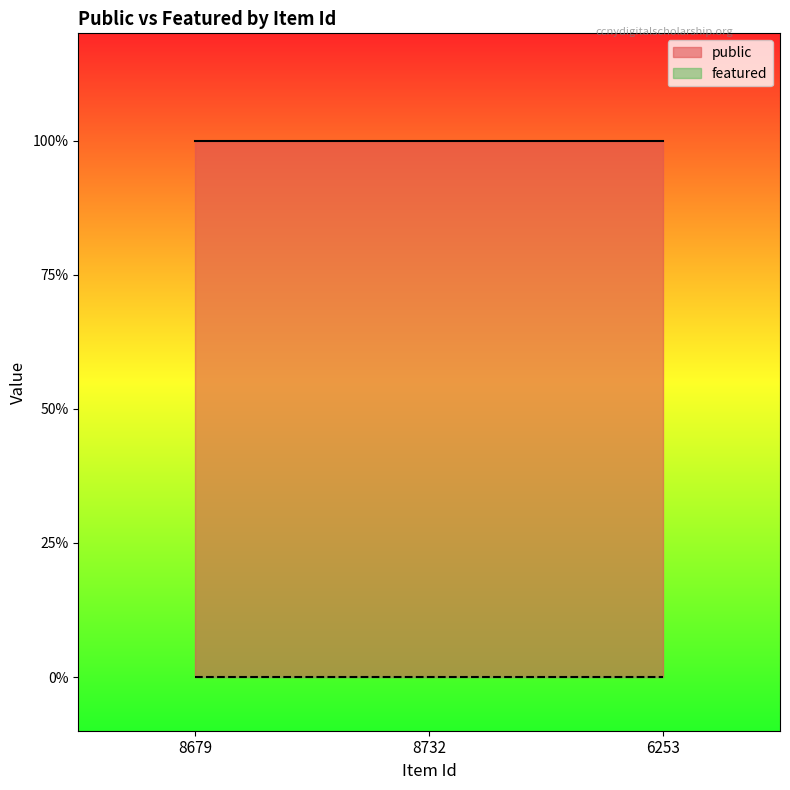

Reading left to right, extract all data points from this chart.

public: 8679=1	8732=1	6253=1
featured: 8679=0	8732=0	6253=0